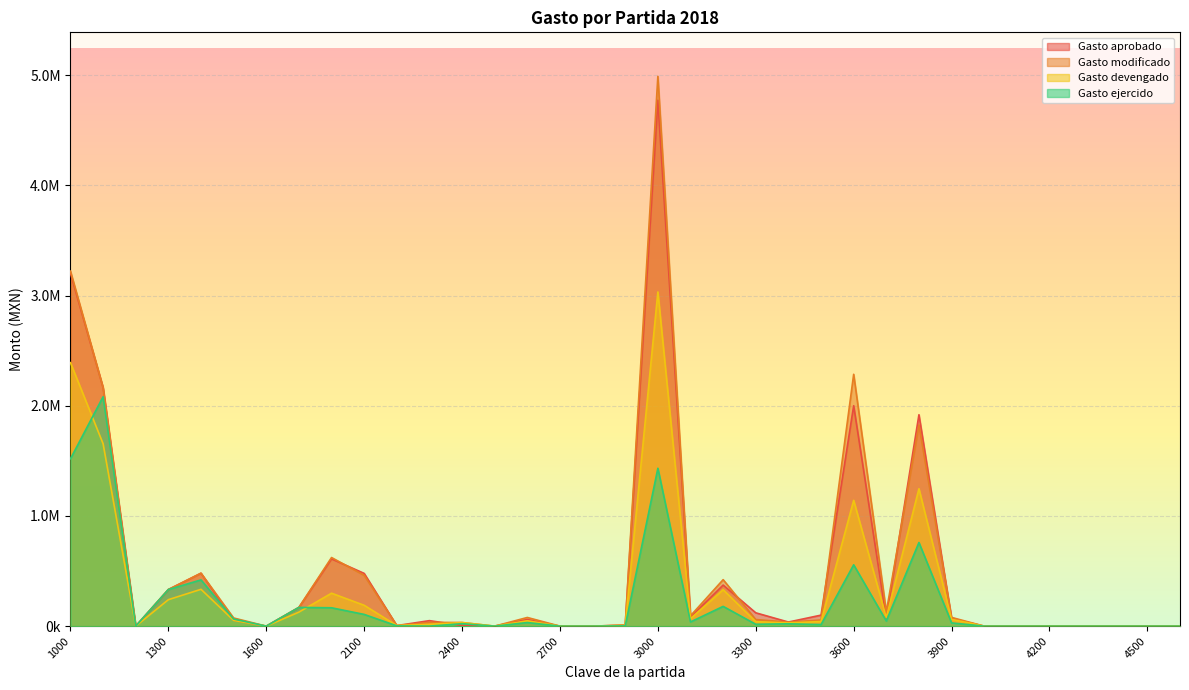

True or false: Gasto devengado and Gasto modificado intersect in this chart.

False